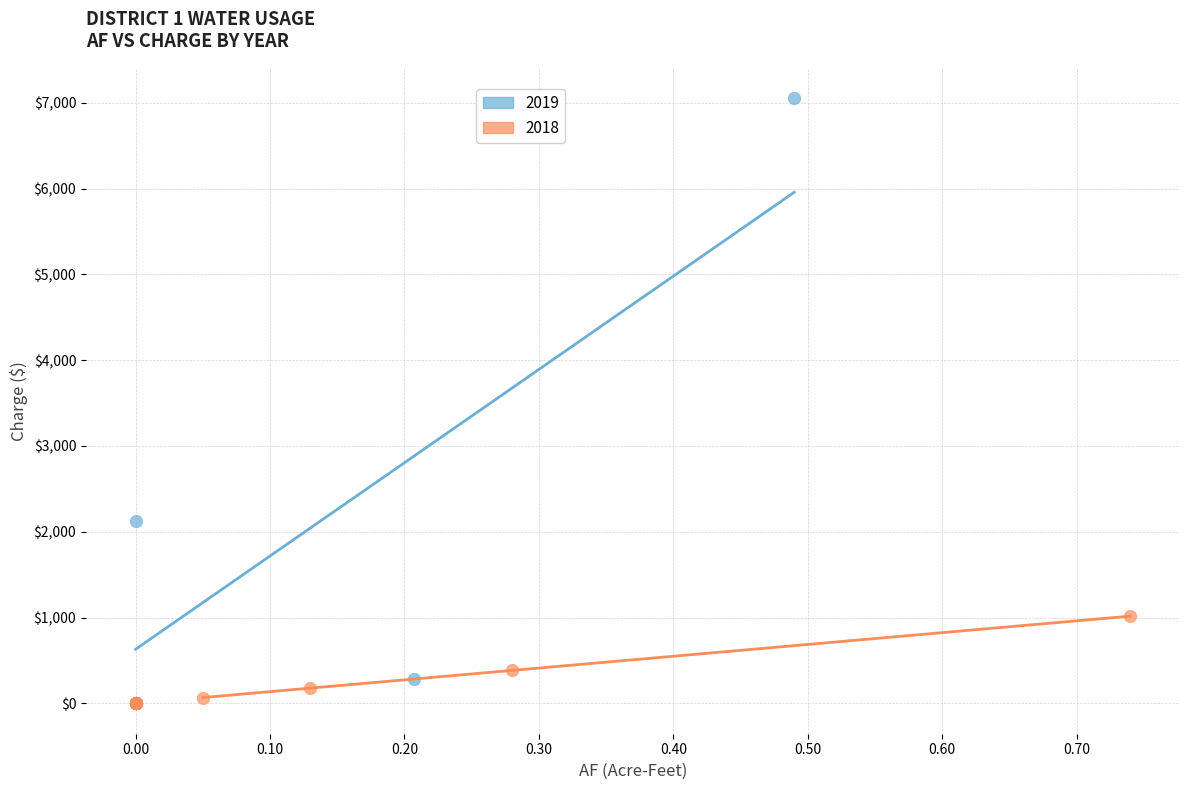

Which series contains the highest Y value?

2019